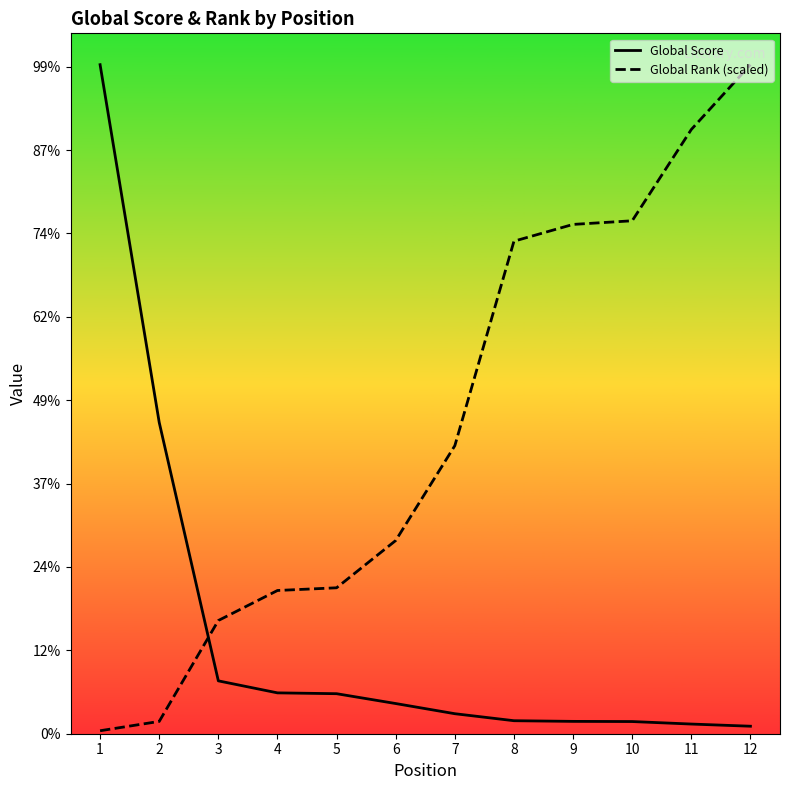

True or false: Global Score and Global Rank (scaled) intersect in this chart.

True